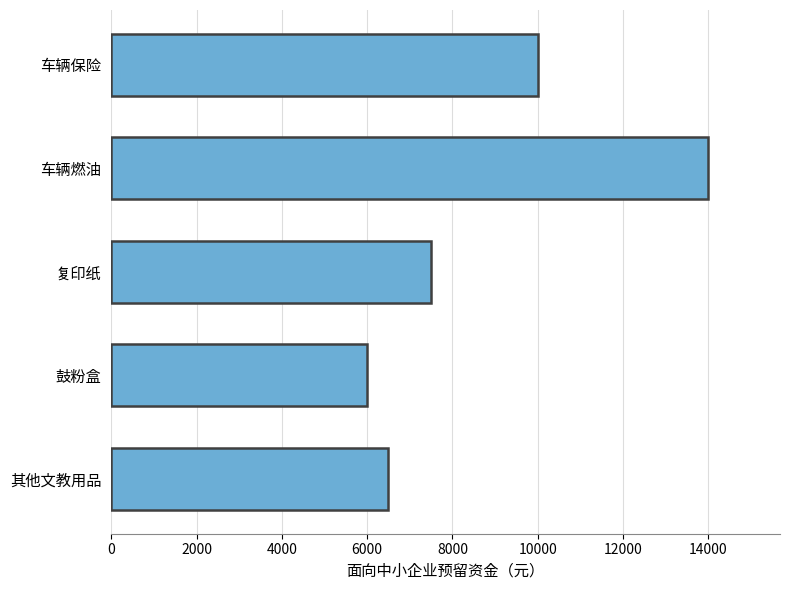

Rank the categories by value from highest to lowest.

车辆燃油, 车辆保险, 复印纸, 其他文教用品, 鼓粉盒